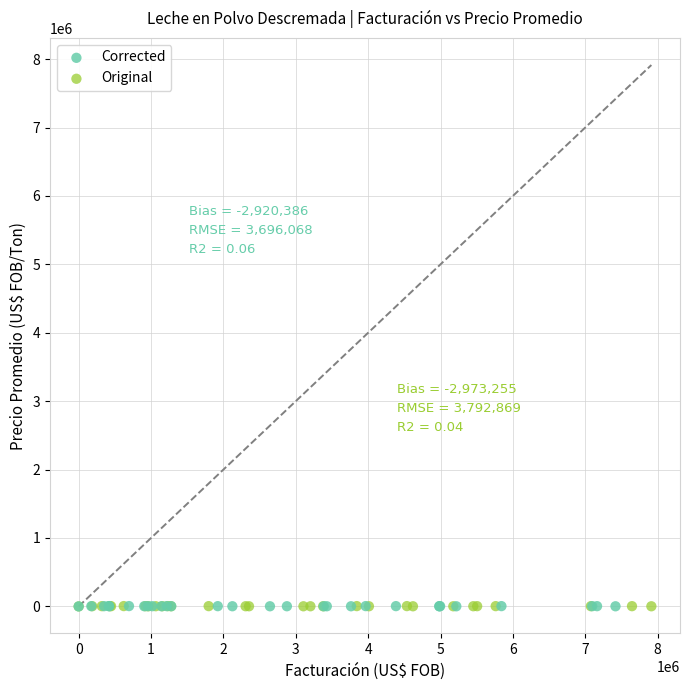

What are all the series names shown in the legend?

Corrected, Original